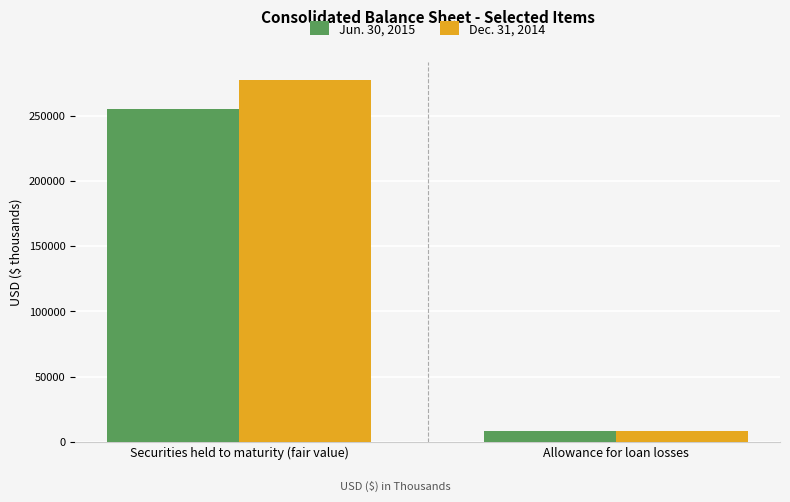

Rank the categories by Jun. 30, 2015 value from lowest to highest.

Allowance for loan losses, Securities held to maturity (fair value)